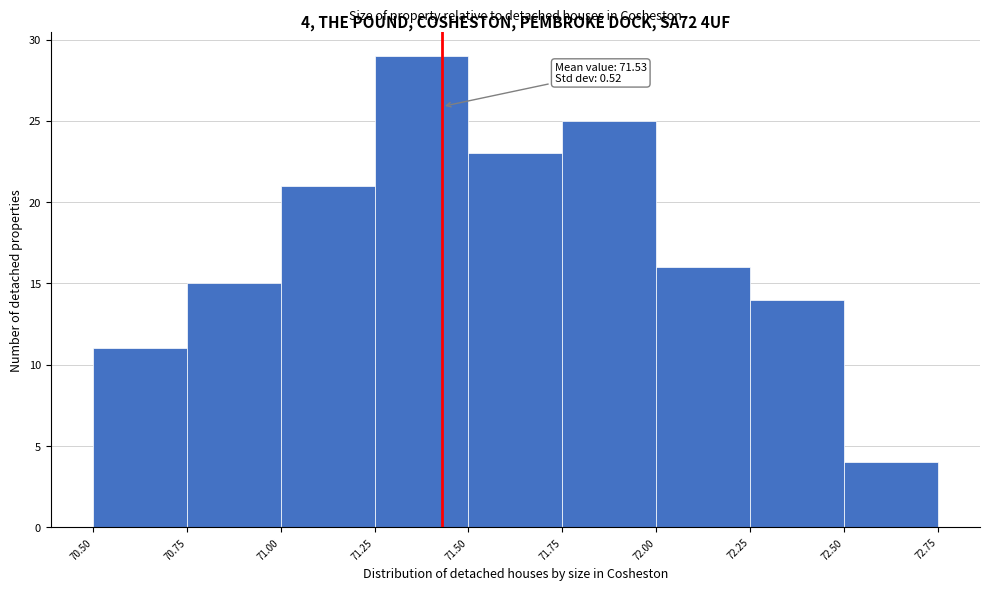

Over which range of the x-axis is the bar tallest?

71.25 to 71.50